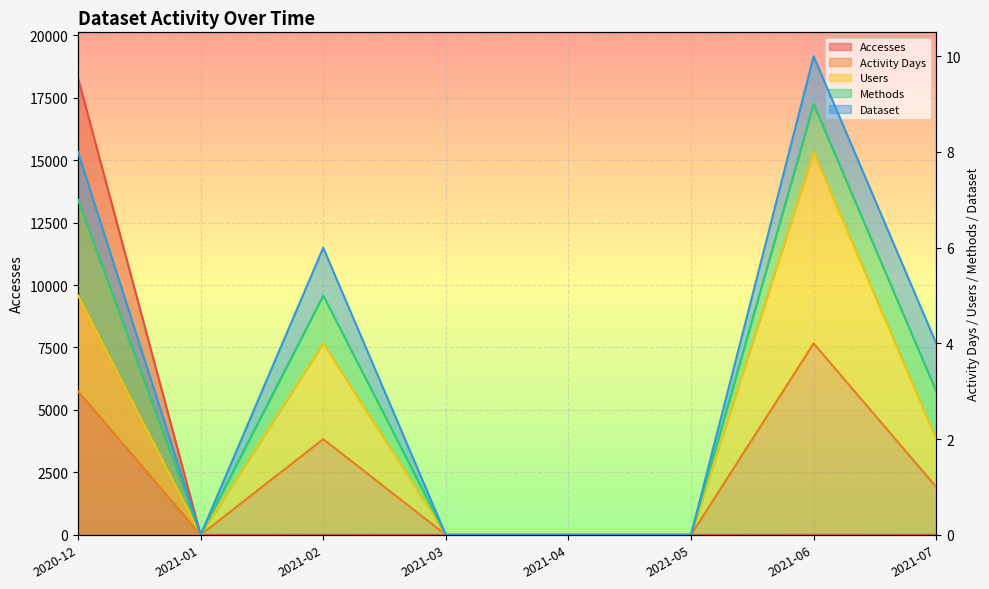

Rank the categories by Accesses value from lowest to highest.

2021-01, 2021-03, 2021-04, 2021-05, 2021-07, 2021-02, 2021-06, 2020-12